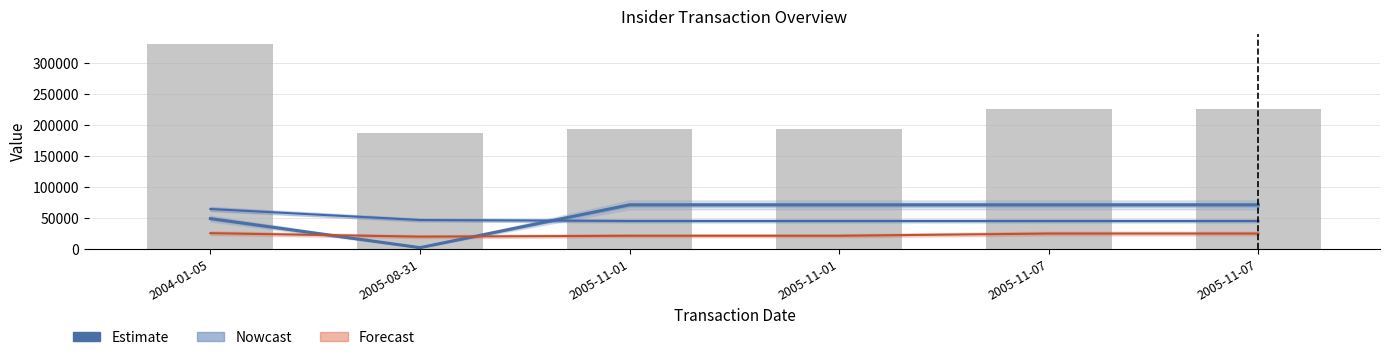

At how many categories does at least one series exceed 188566?

5